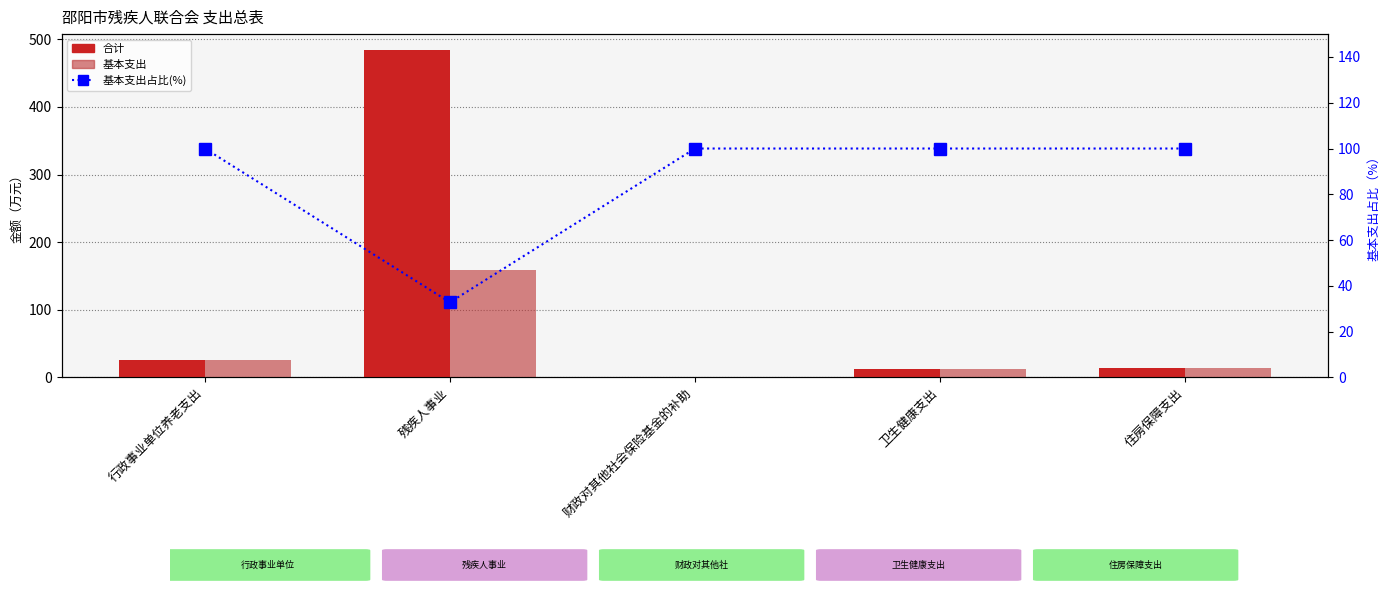

What is the maximum value for 合计?

483.5